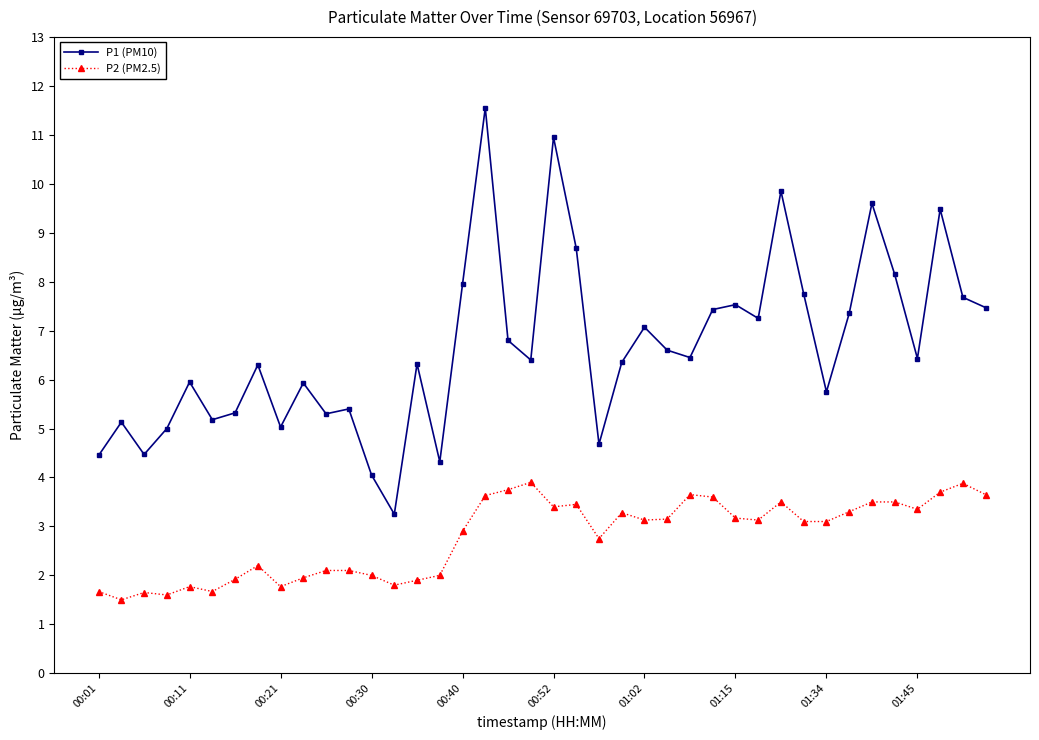

What is the minimum value for P2 (PM2.5)?

1.5